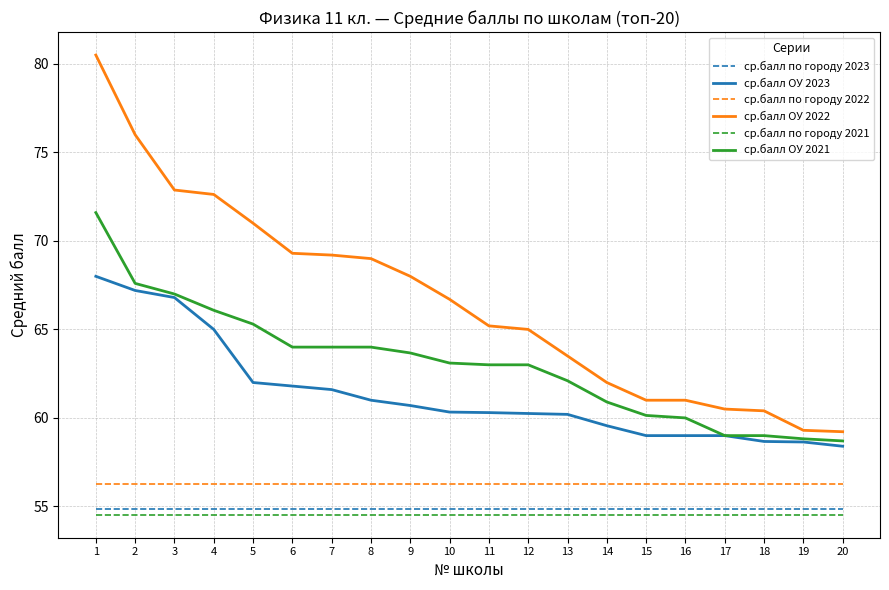

True or false: ср.балл ОУ 2021 and ср.балл по городу 2021 cross at least once.

False